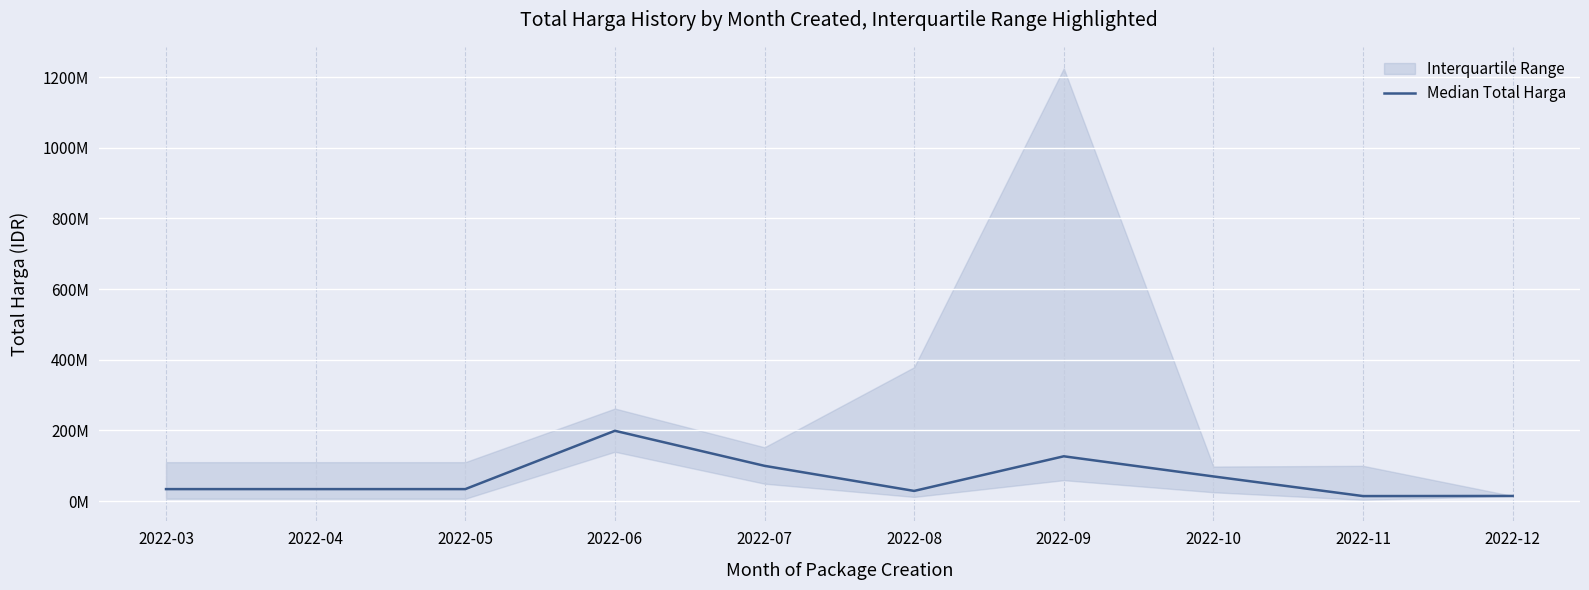

How many points are higher than both their immediate neighbors (excluding endpoints)?

2